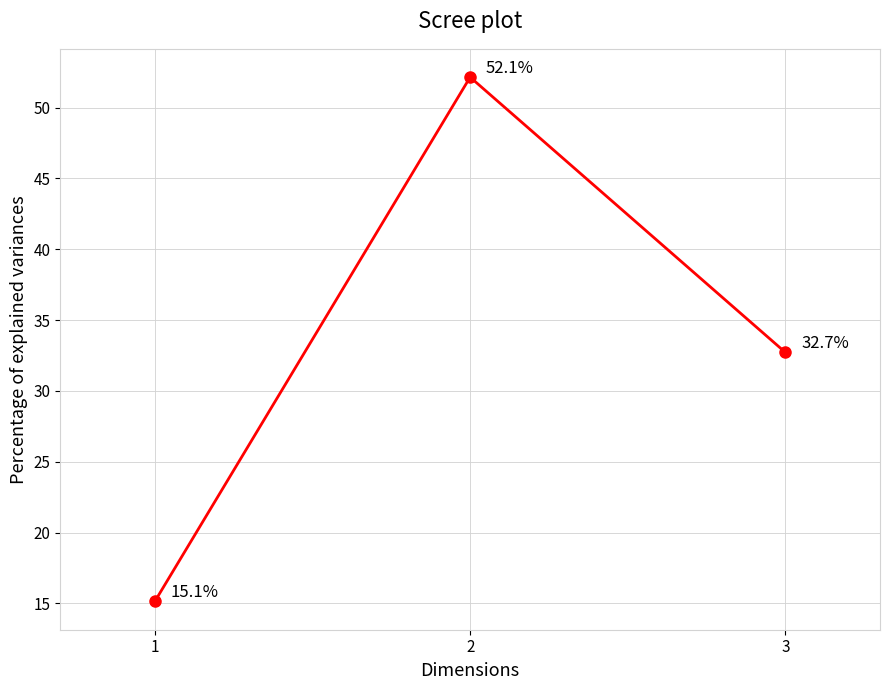

What is the sum of all values?

100.0